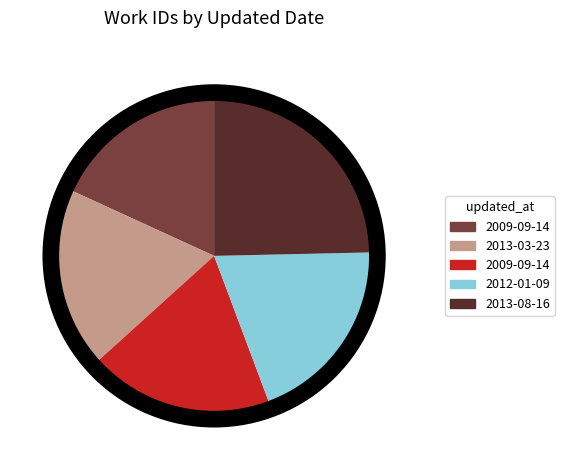

Count the number of slices in the pie.

5